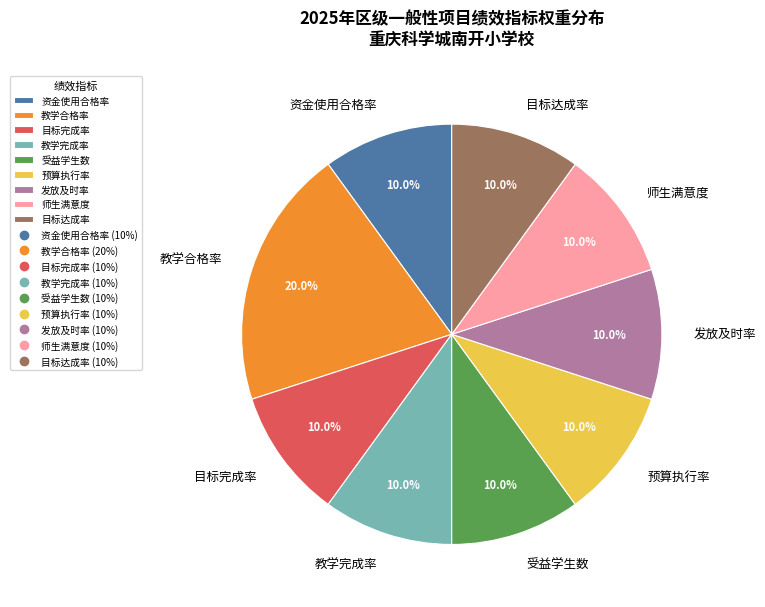

Is it true that 受益学生数 is 23% of the pie?

False